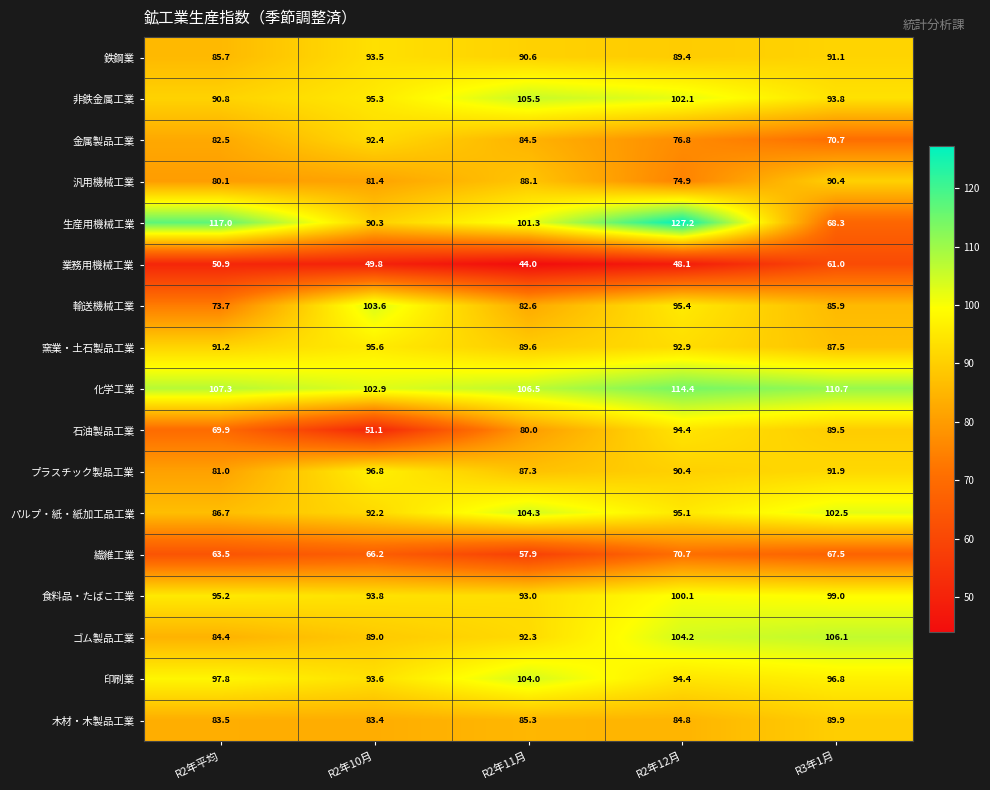

Count the number of categories in the chart.

5